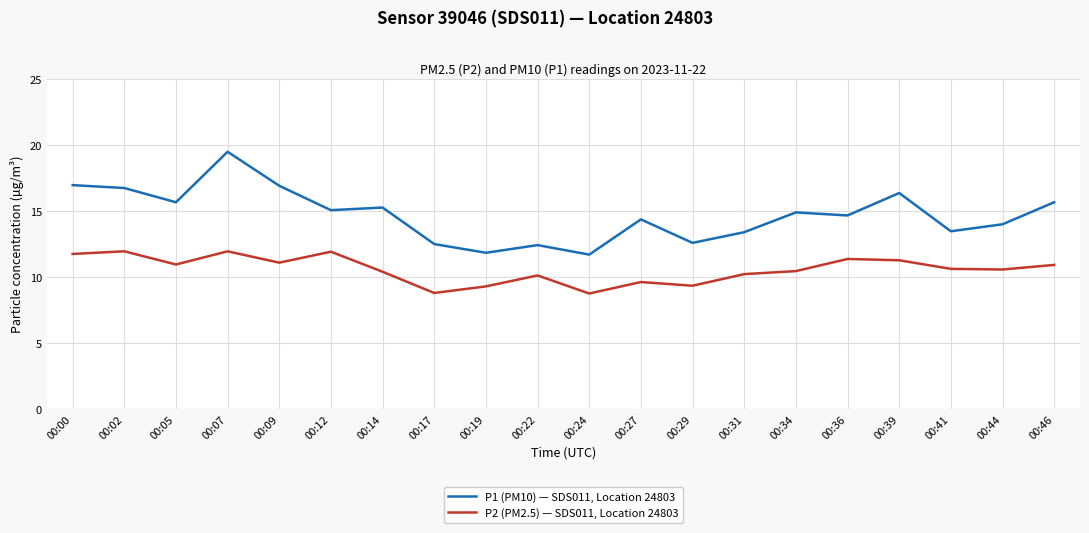

Which series has the largest range (max minus min)?

P1 (PM10) — SDS011, Location 24803